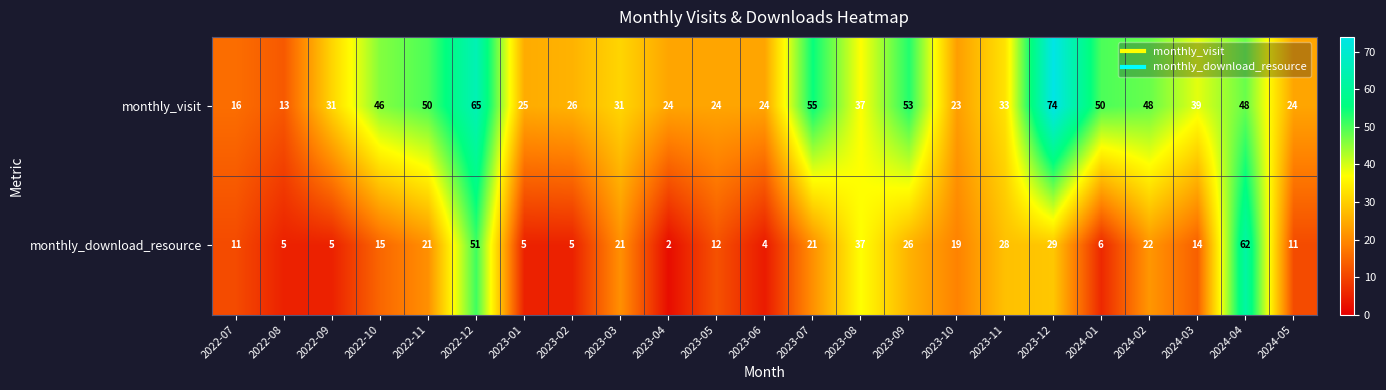

What is the sum of the monthly_visit values at 2022-11 and 2023-07?

105